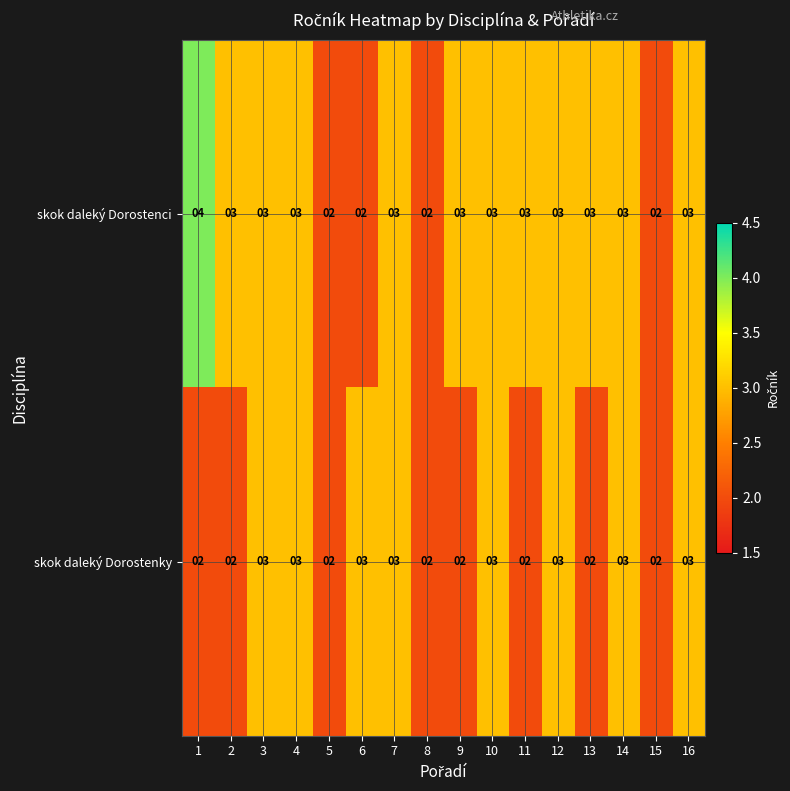

List the series in order of their overall mean, lowest first.

skok daleký Dorostenky, skok daleký Dorostenci